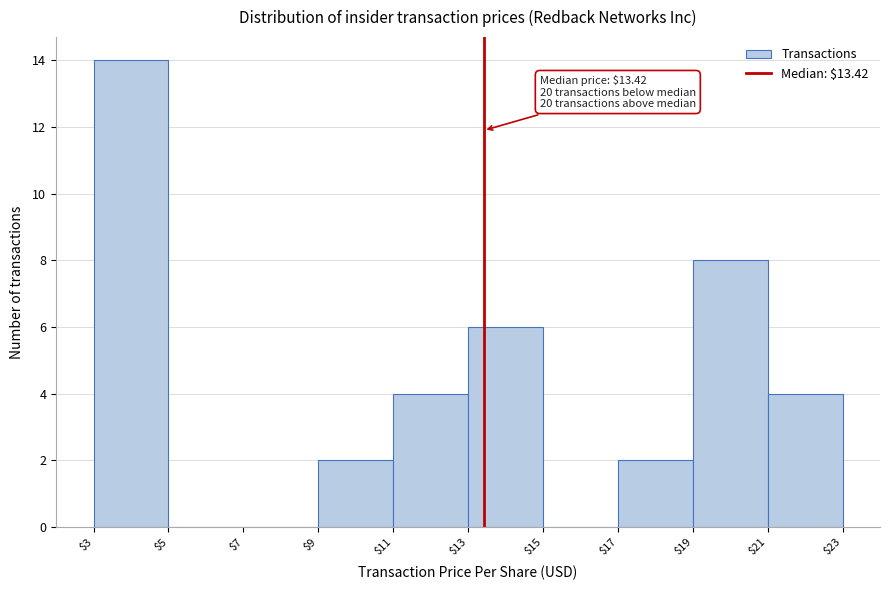

Which range on the x-axis has the tallest bar?

$3 to $5